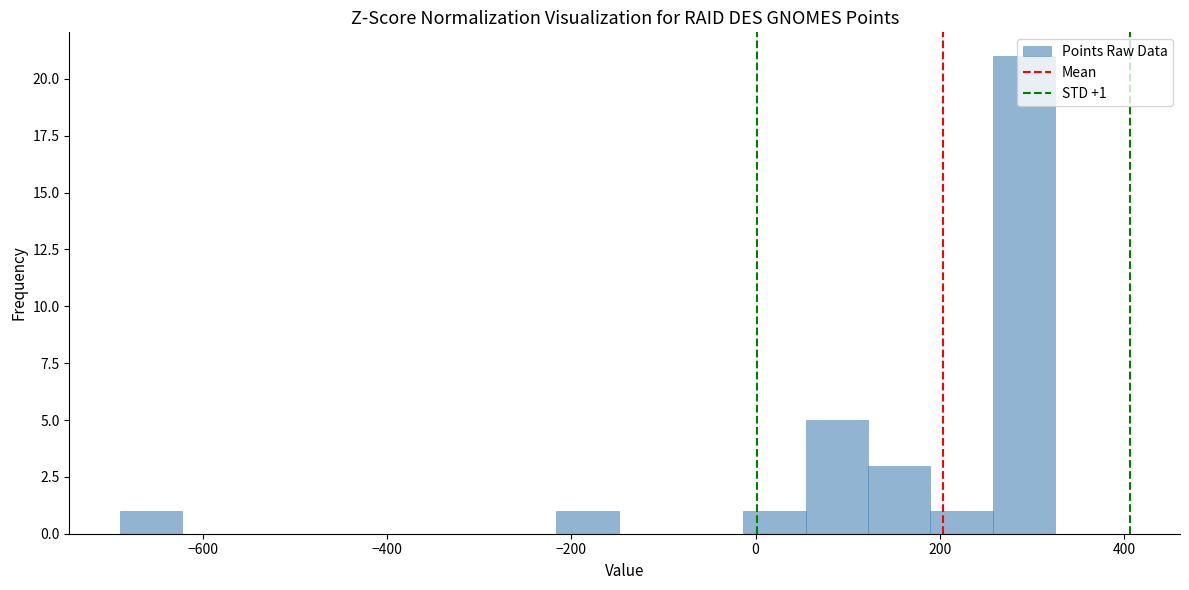

Read against the x-axis, roughly where is the centre of the tallest bar?

300